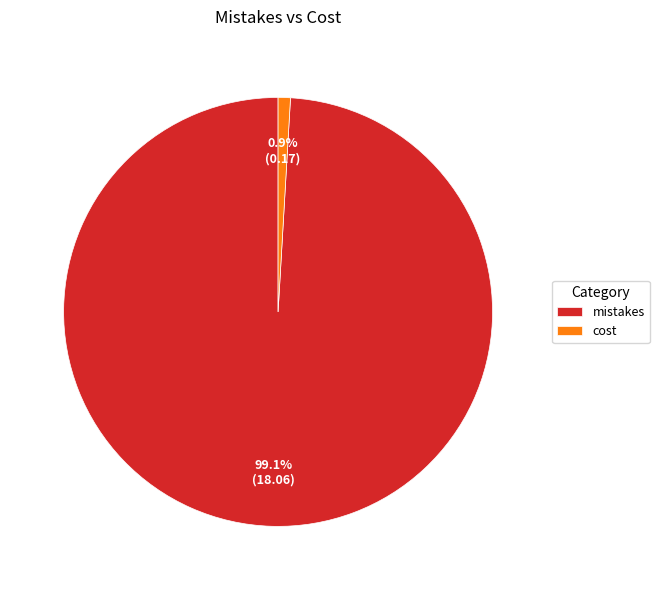

To the nearest percent, what percentage of the pie is mistakes?

99%